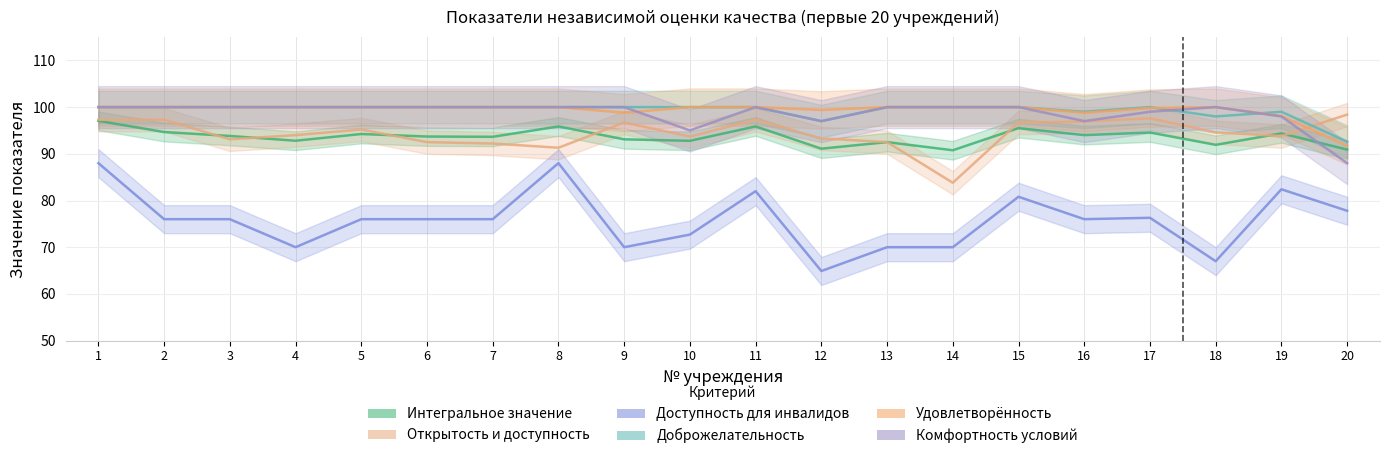

What are all the series names shown in the legend?

Интегральное значение, Открытость и доступность, Доступность для инвалидов, Доброжелательность, Удовлетворённость, Комфортность условий